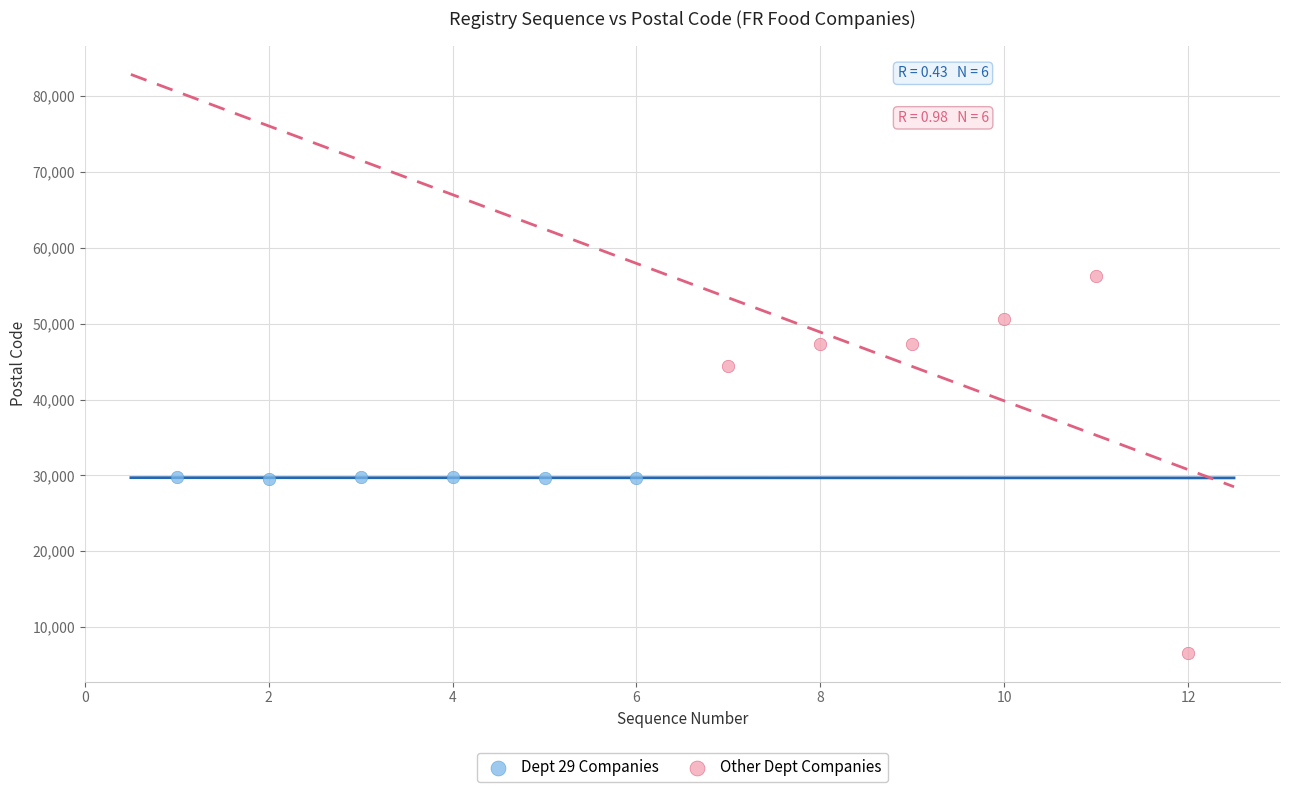

Which series contains the highest Y value?

Other Dept Companies